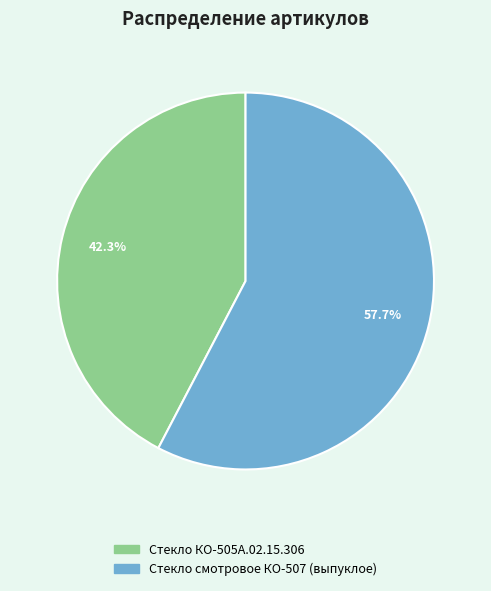

To the nearest percent, what is the average slice percentage?

50%